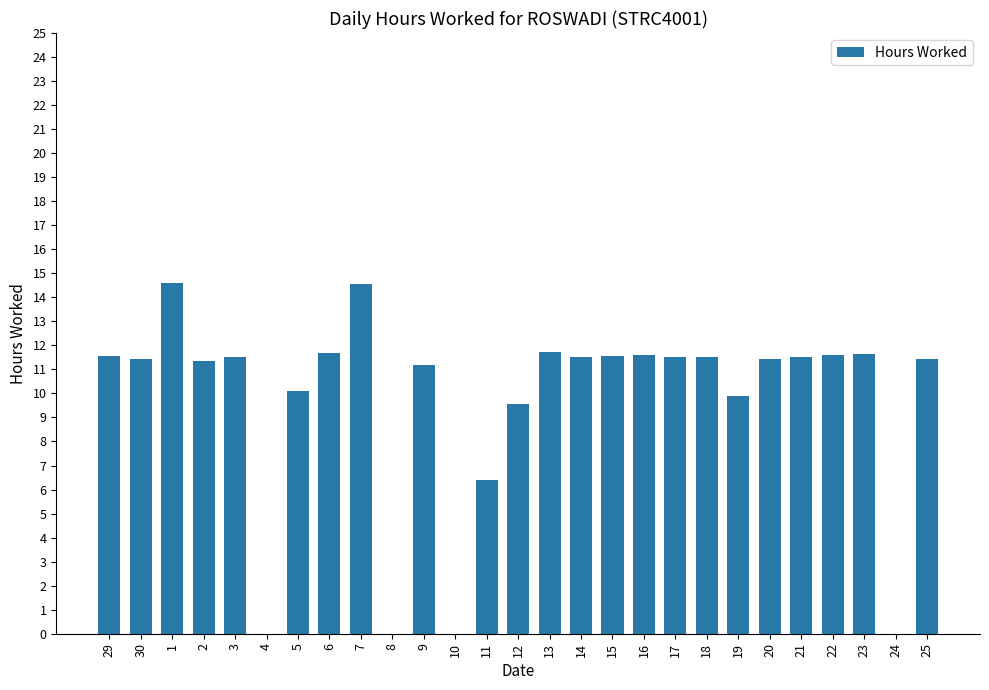

Approximately how many times larger is the value at 12 compared to 20?

0.8